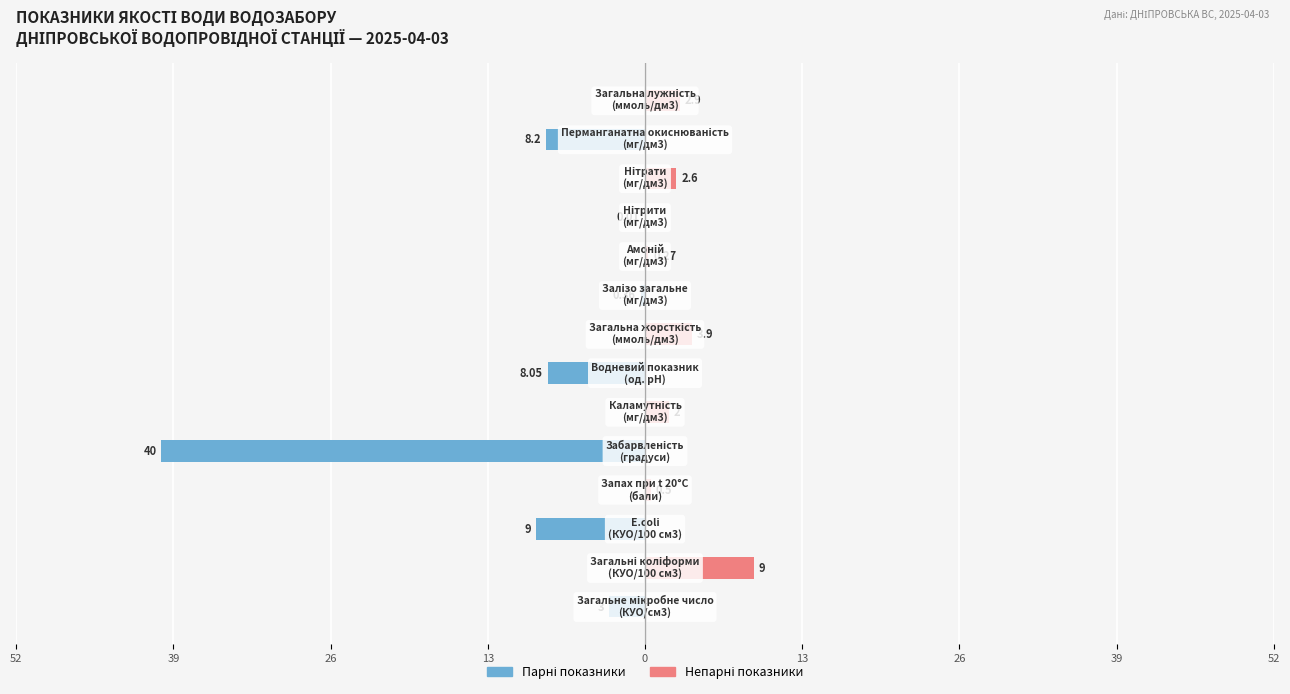

How many groups of bars are there?

14